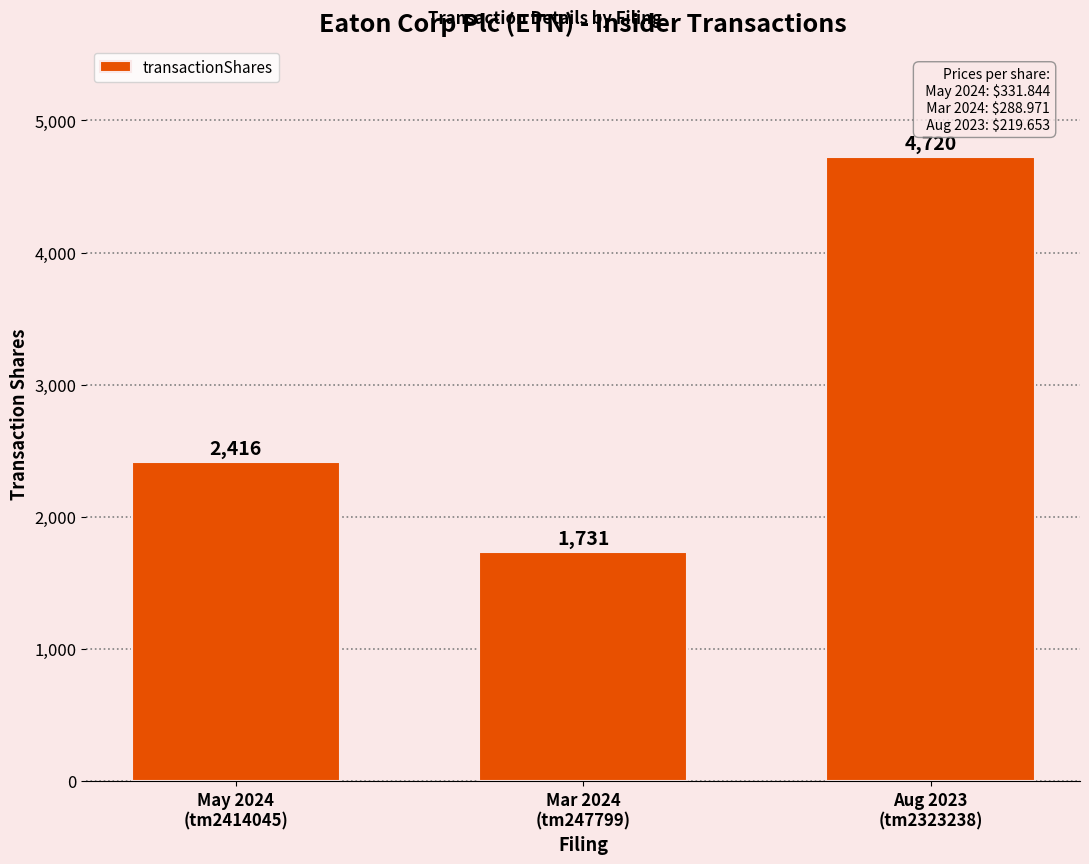

How many distinct data groups are displayed?

1